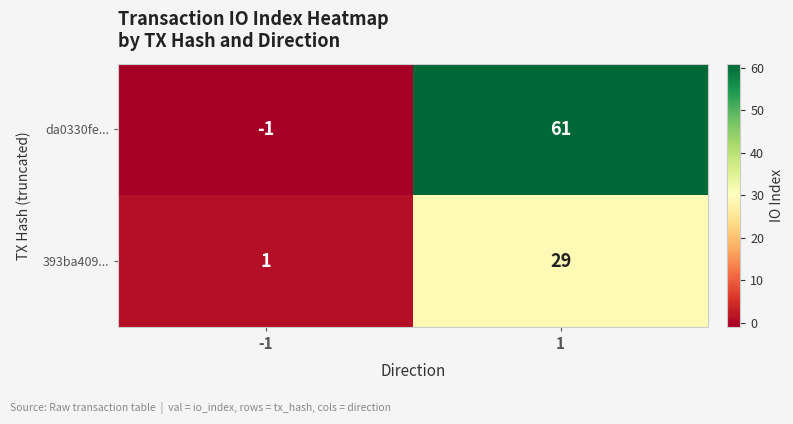

At which category does the chart reach its minimum across all series?

-1